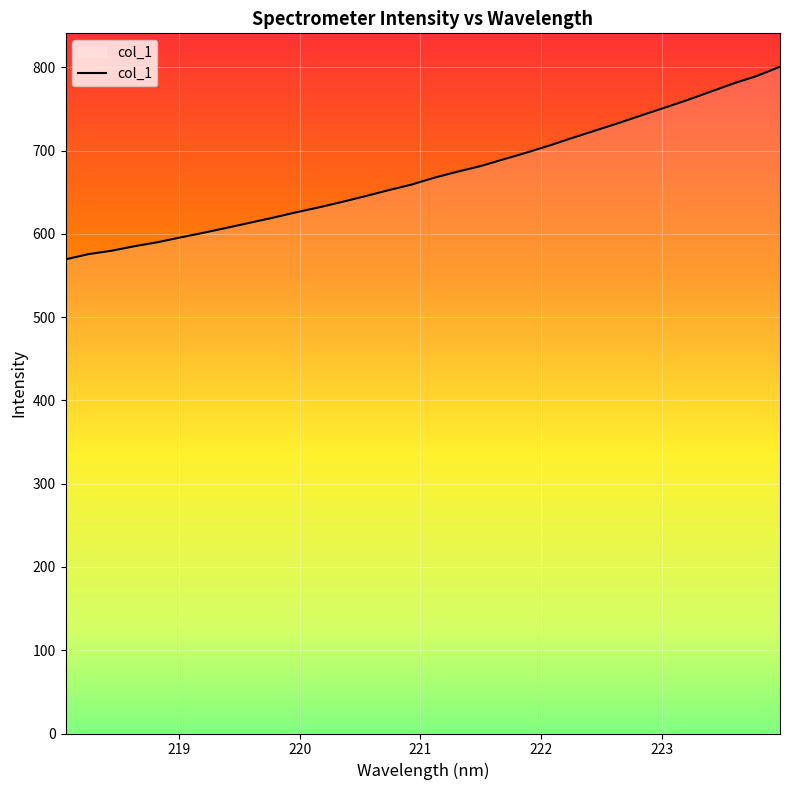

What is the maximum value shown in the chart?

800.7